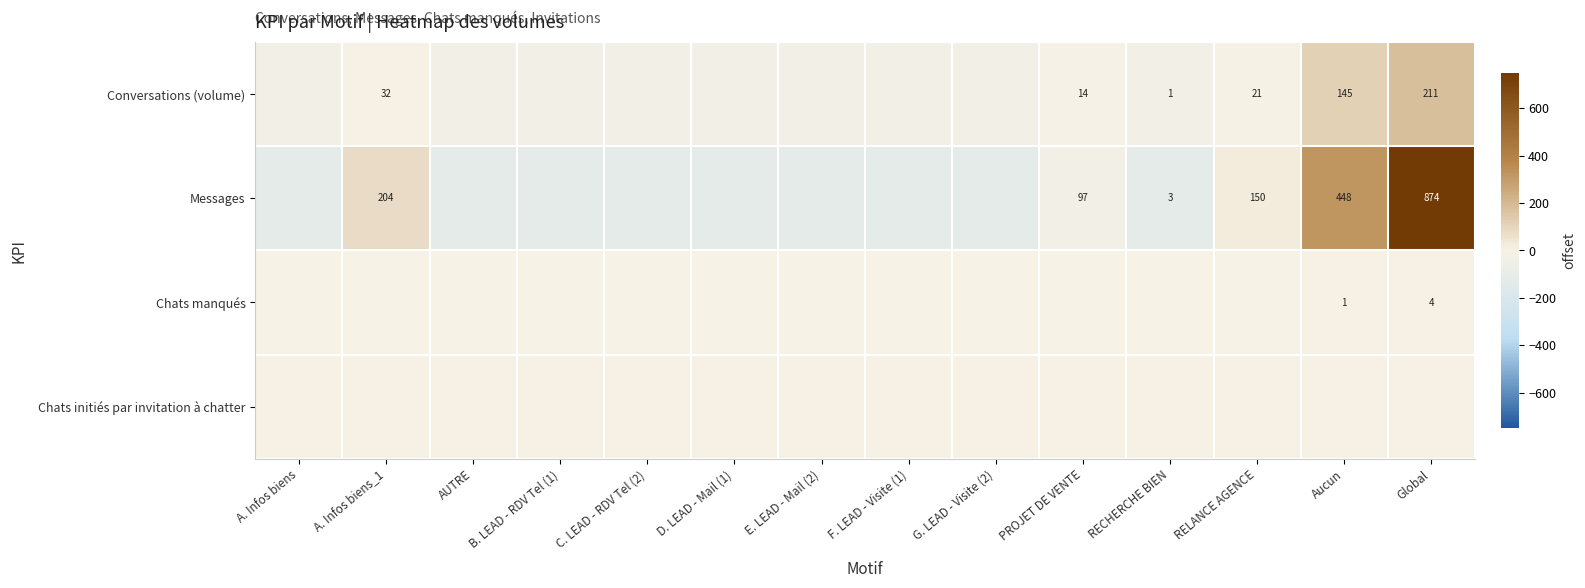

Count the number of data series in this chart.

4